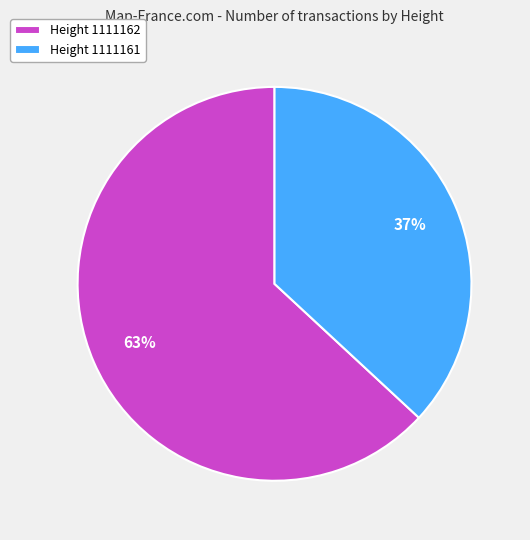

How many segments does this pie chart have?

2